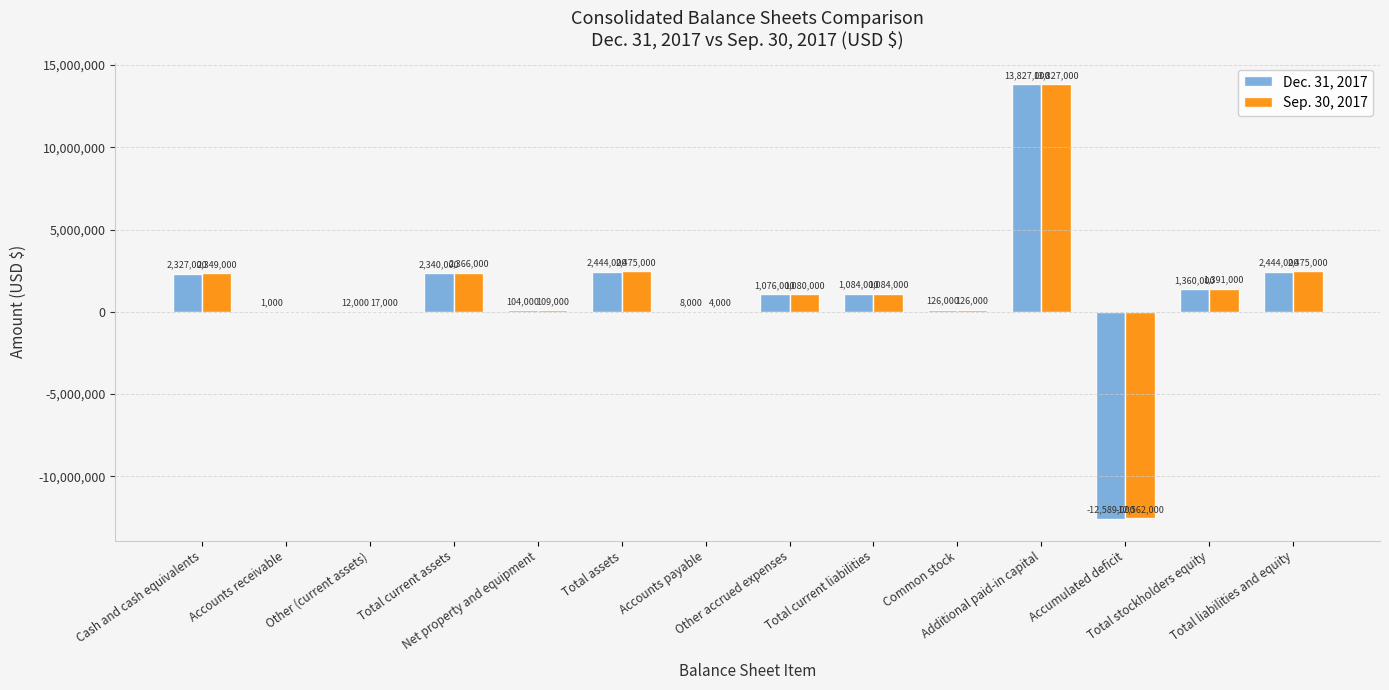

What is the difference between the Dec. 31, 2017 values at Cash and cash equivalents and Total stockholders equity?

967000